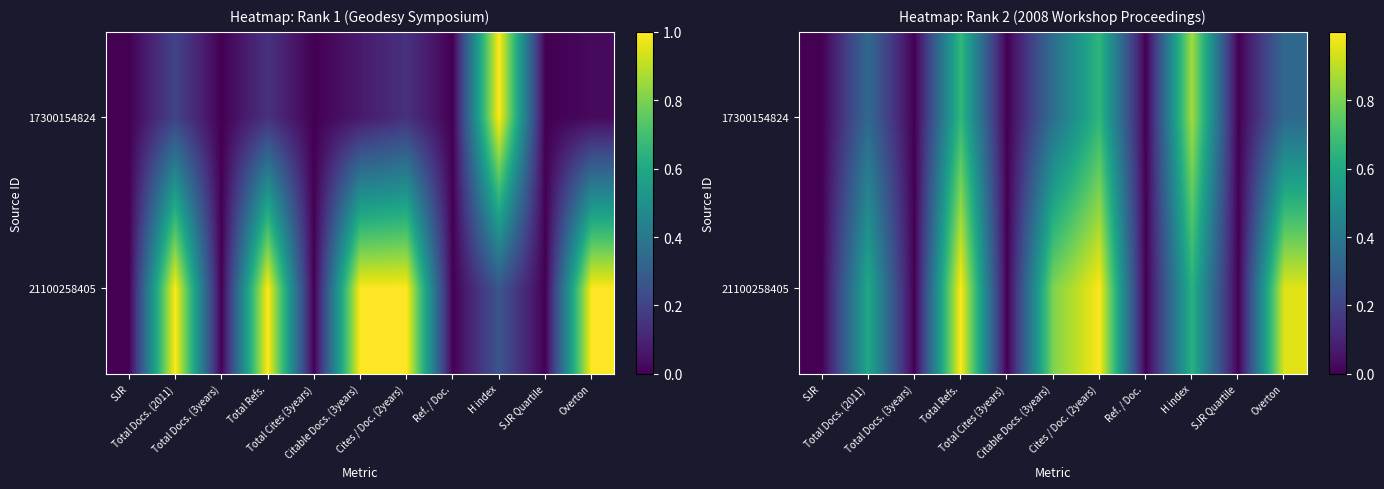

At Total Docs. (2011), list the series in order from largest to smallest.

21100258405, 17300154824